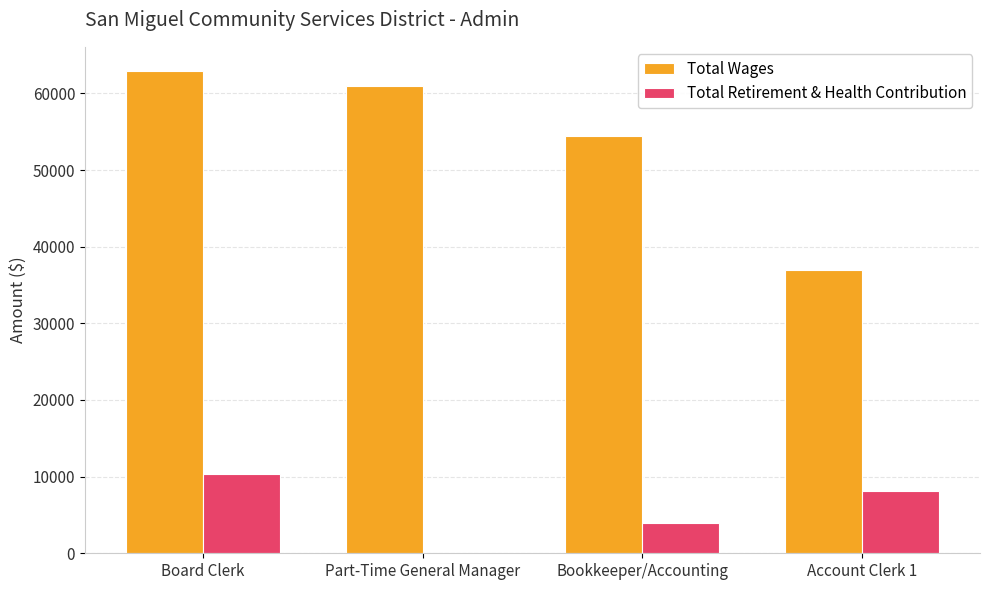

Which series changed the most between Board Clerk and Part-Time General Manager?

Total Retirement & Health Contribution